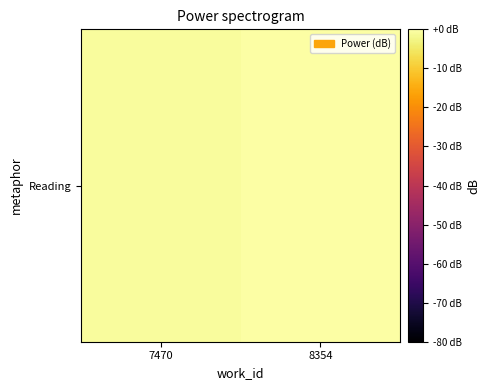

At which category does the chart reach its peak across all series?

8354